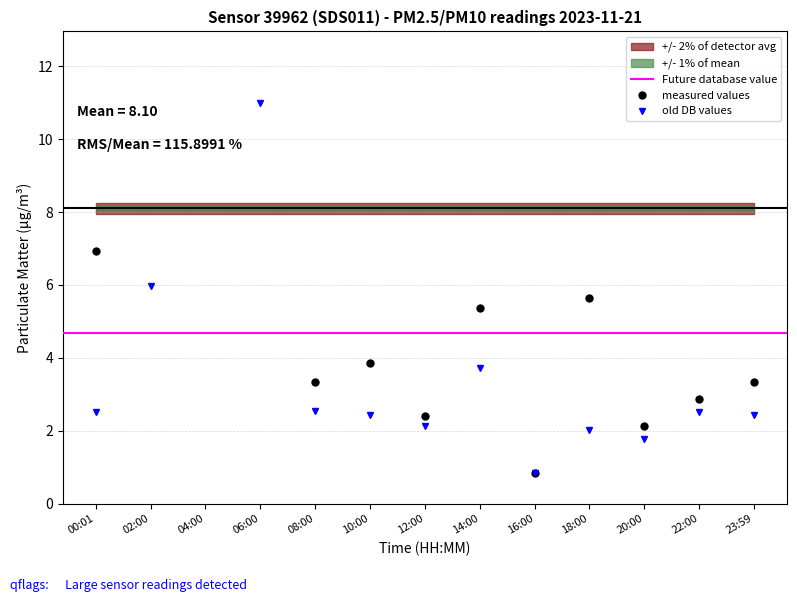

How many data points in P2 are less than 2?

2